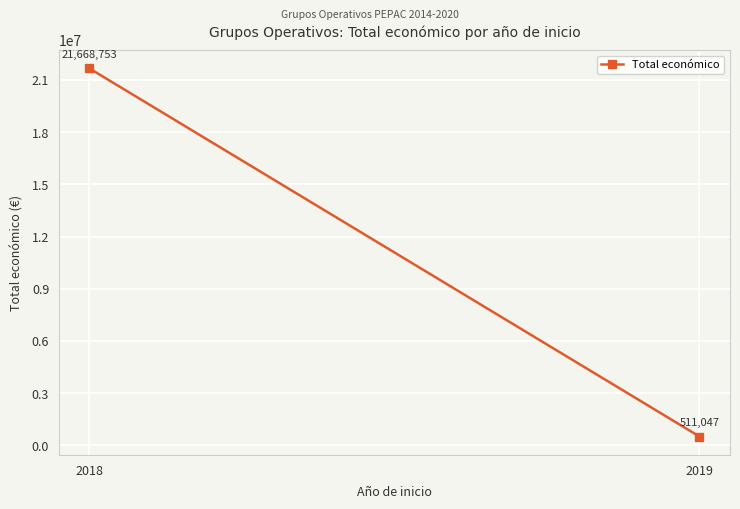

What is the value of the 2nd point from the left?

511047